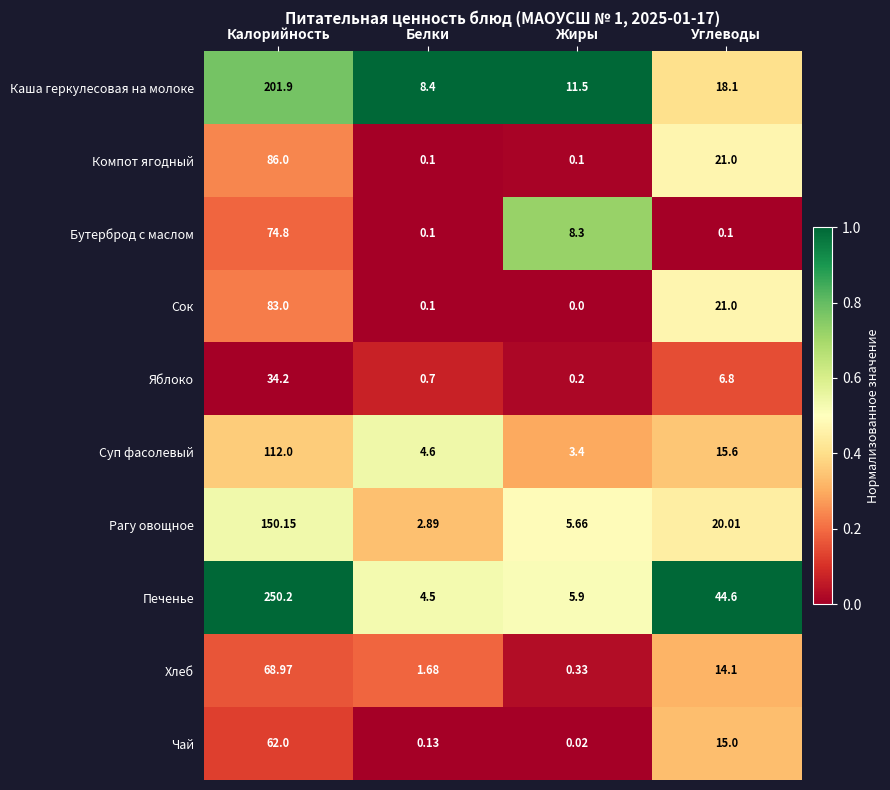

Where does the Компот ягодный series first go above 21?

Калорийность